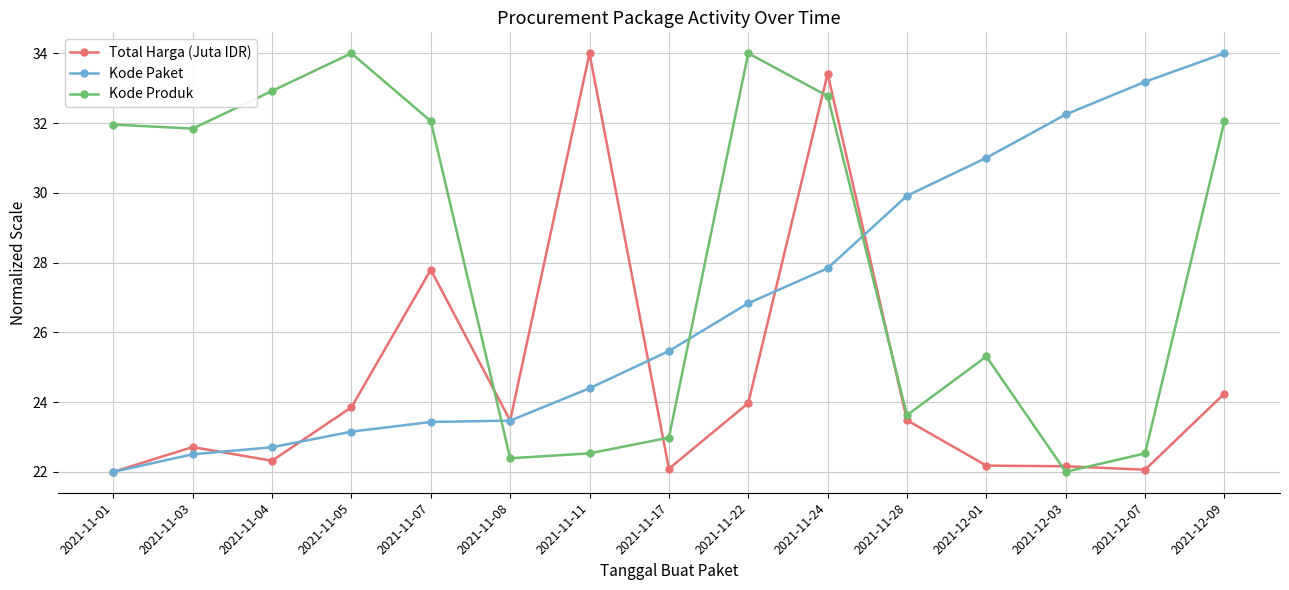

Which series has the largest total across all categories?

Kode Produk